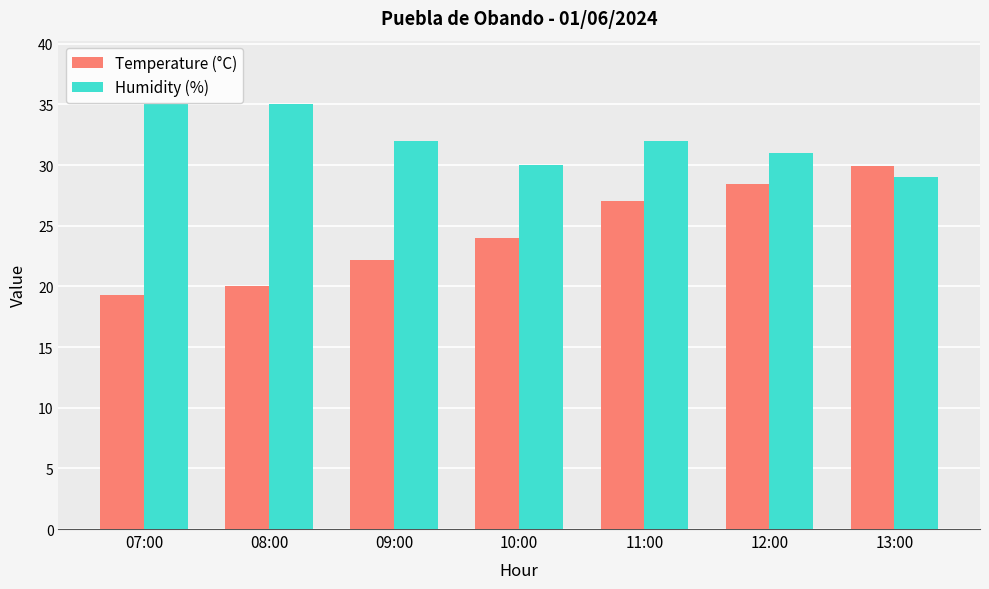

How many categories are shown in the chart?

7